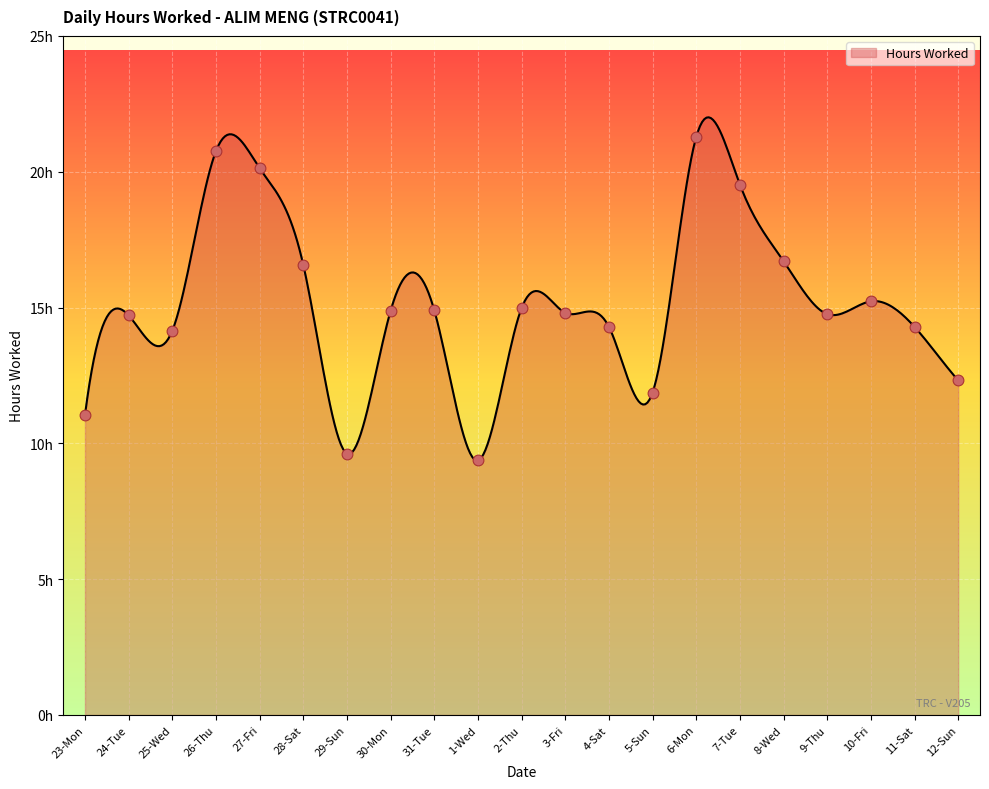

Approximately how many times larger is the value at 30-Mon compared to 11-Sat?

1.0